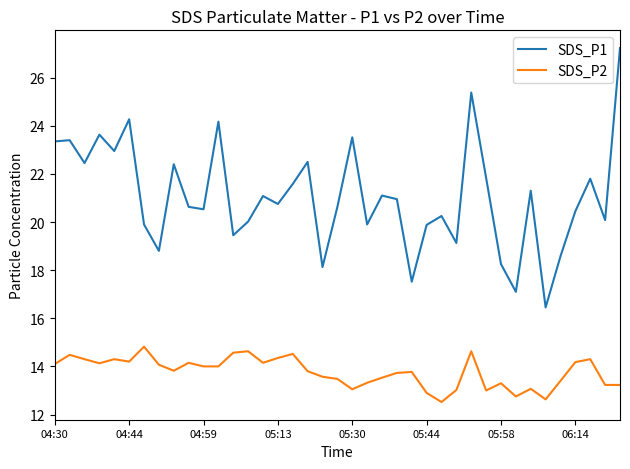

Which series has the largest total across all categories?

SDS_P1